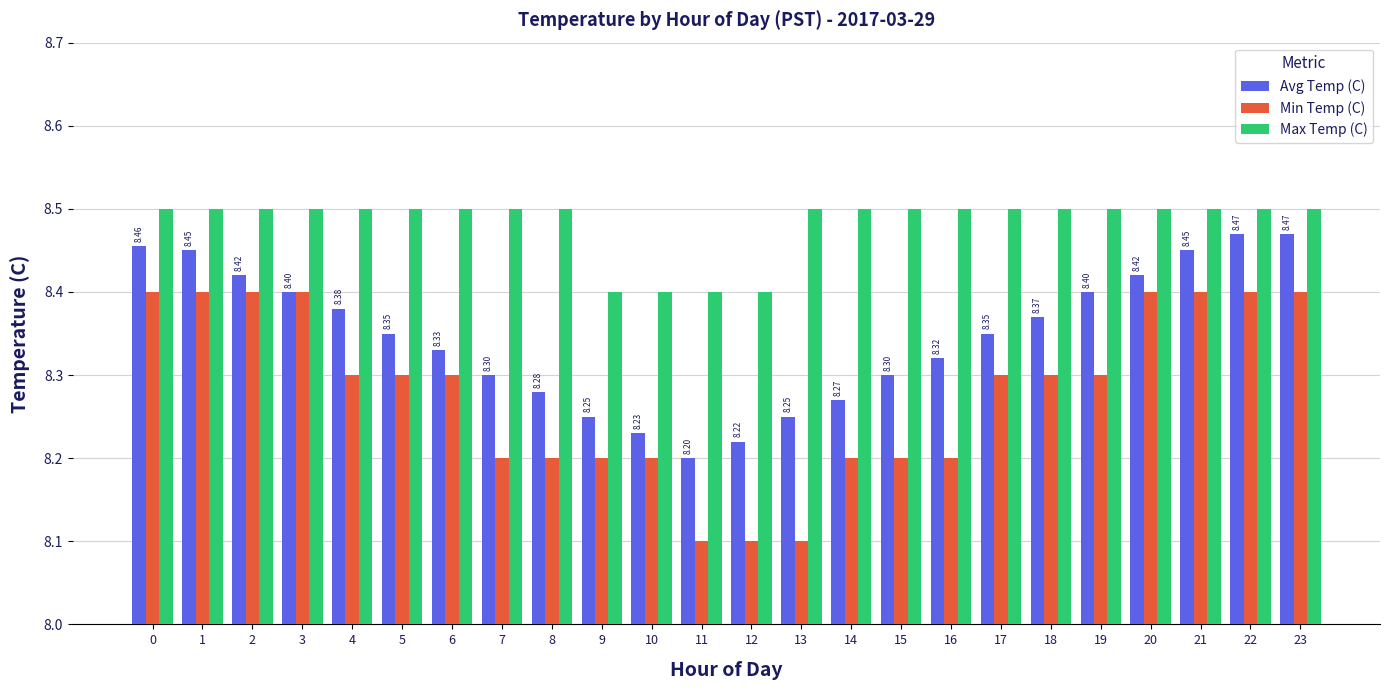

Which series changed the most between 6 and 19?

Avg Temp (C)